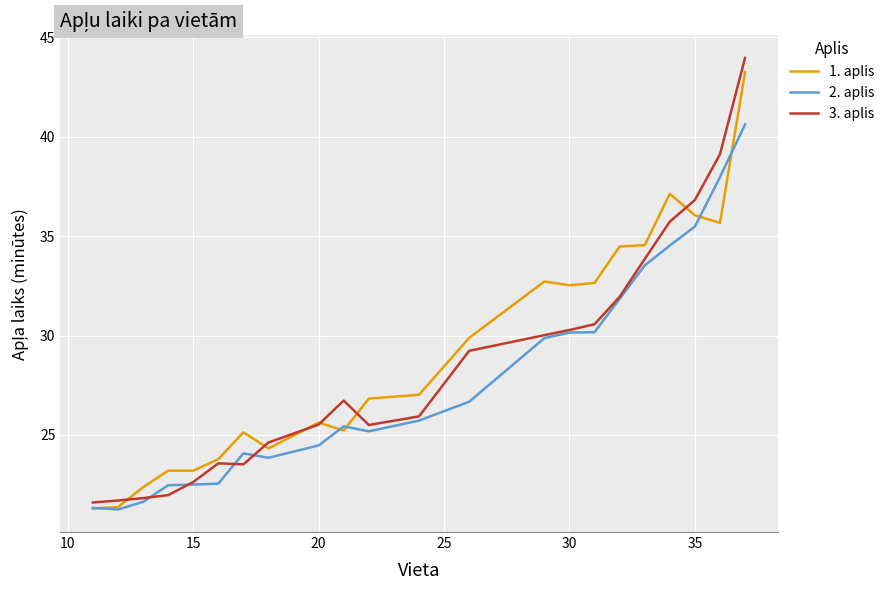

Which series has the widest spread of values?

3. aplis